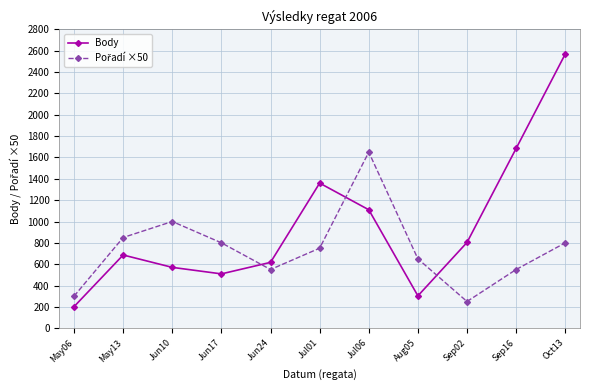

Between Aug05 and Sep16, which series saw the biggest shift?

Body